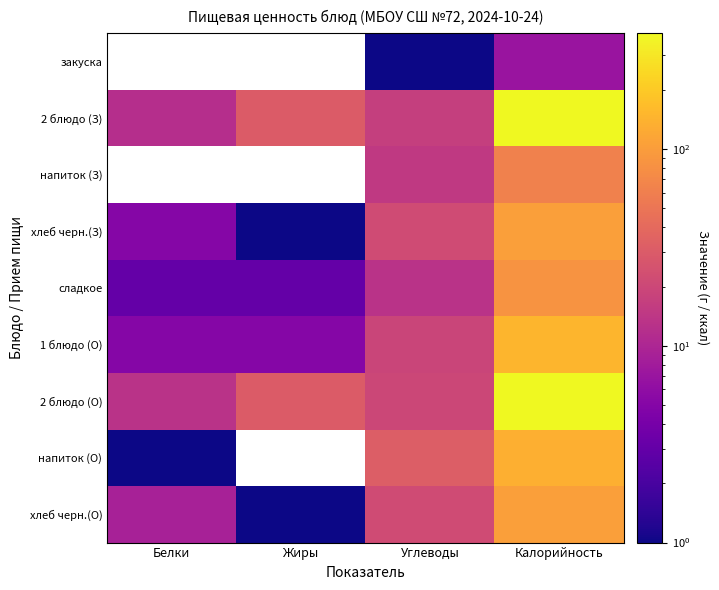

At which category is the sum across all series the highest?

Калорийность